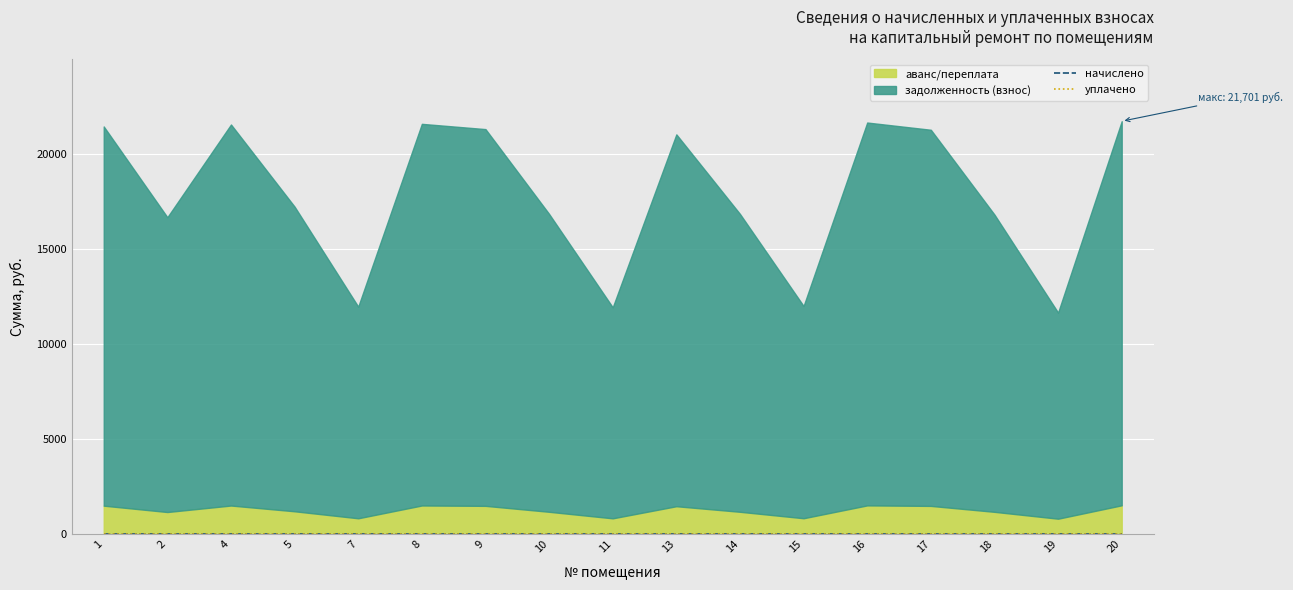

Which series has the largest range (max minus min)?

задолженность (взнос)